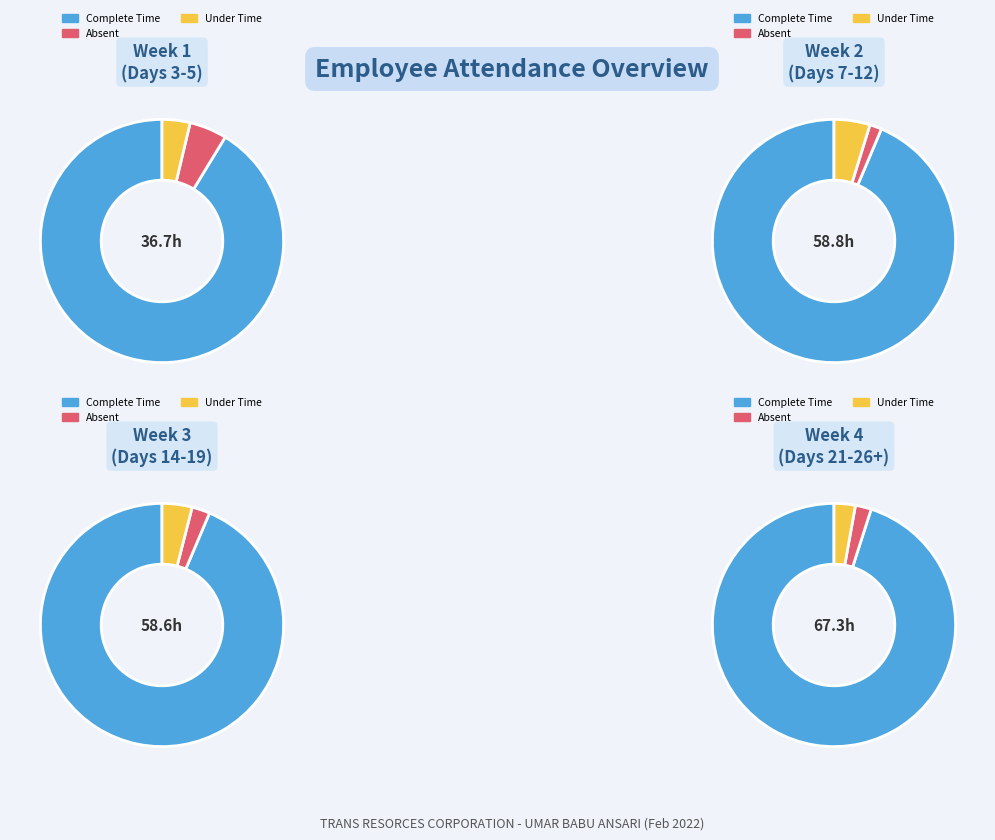

Combined, do 6 and 13 account for over 50%?

No